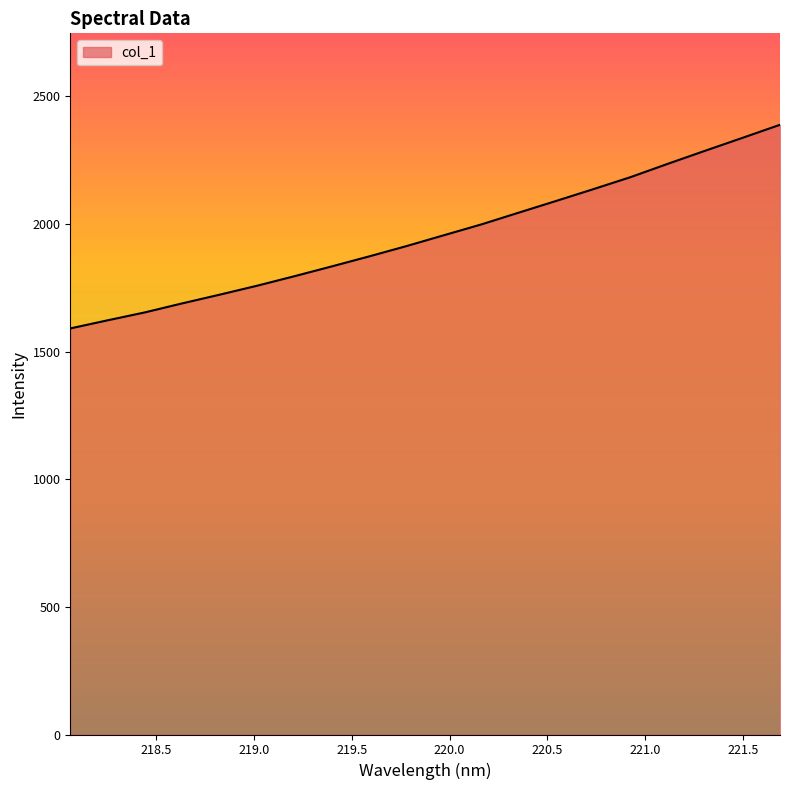

What is the difference between the maximum and minimum values?

797.9